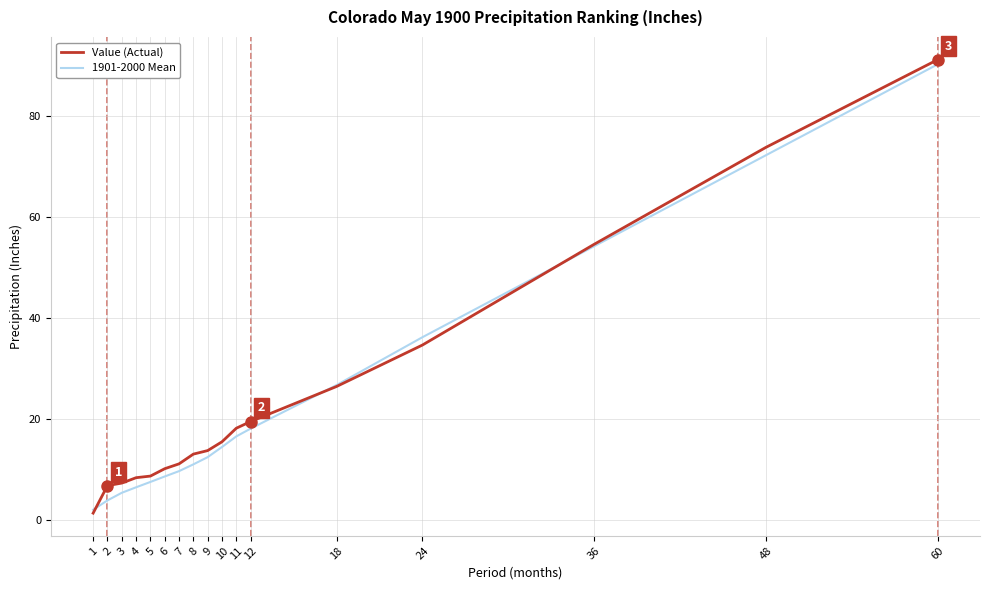

True or false: 1901-2000 Mean has more than 1 interior local peaks.

False